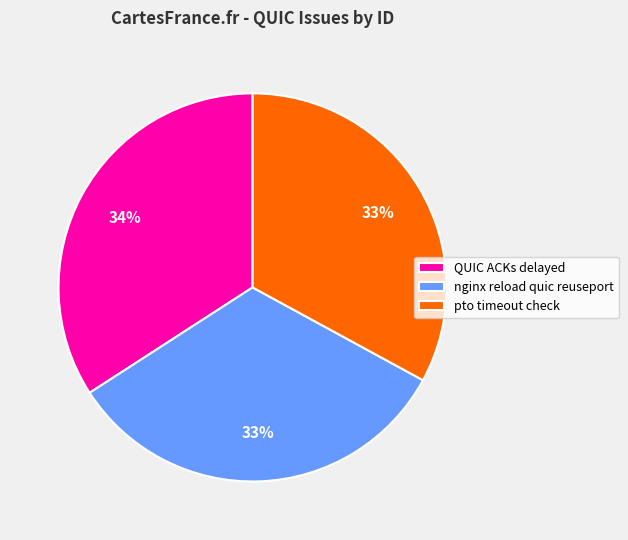

How many segments does this pie chart have?

3